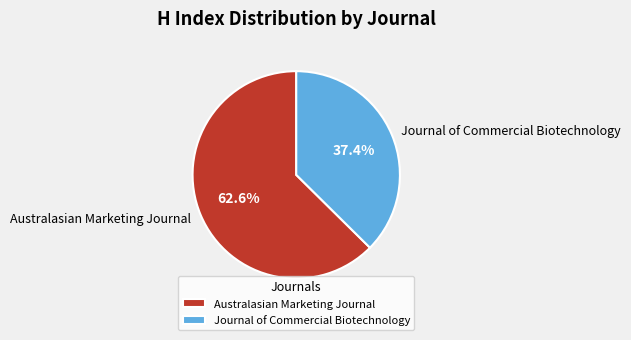

Count the number of slices in the pie.

2